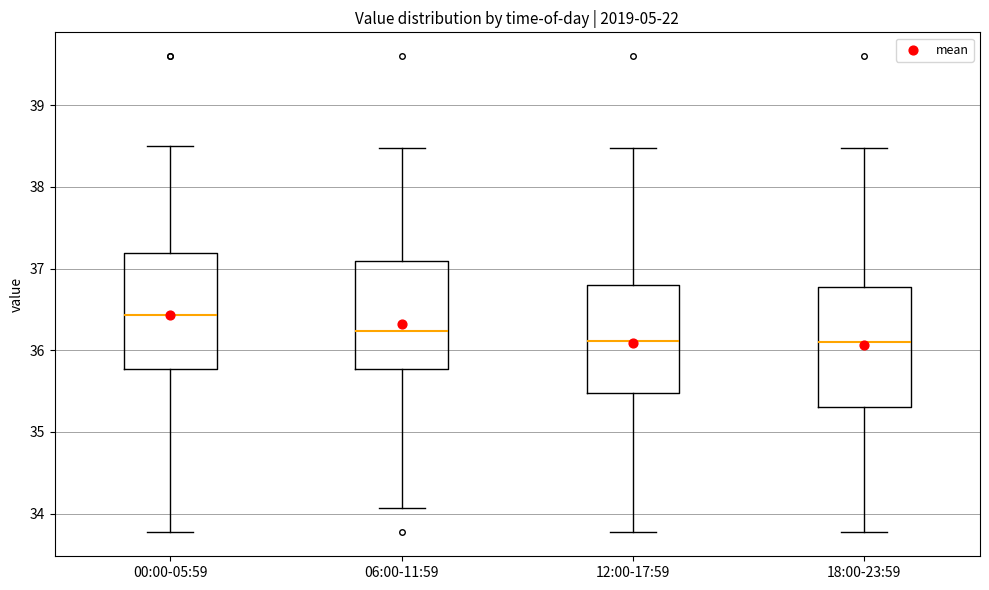

Reading left to right, transcribe this box plot: for each box, give where its median line is, the range the box spans, and where its two whiskers end, as read against the y-axis. The values are not printed on the chart, so give them approximately, as read against the axis.

00:00-05:59: median 36.4, box 35.8 to 37.2, whiskers 33.8 to 38.5
06:00-11:59: median 36.2, box 35.8 to 37.1, whiskers 34.1 to 38.5
12:00-17:59: median 36.1, box 35.5 to 36.8, whiskers 33.8 to 38.5
18:00-23:59: median 36.1, box 35.3 to 36.8, whiskers 33.8 to 38.5